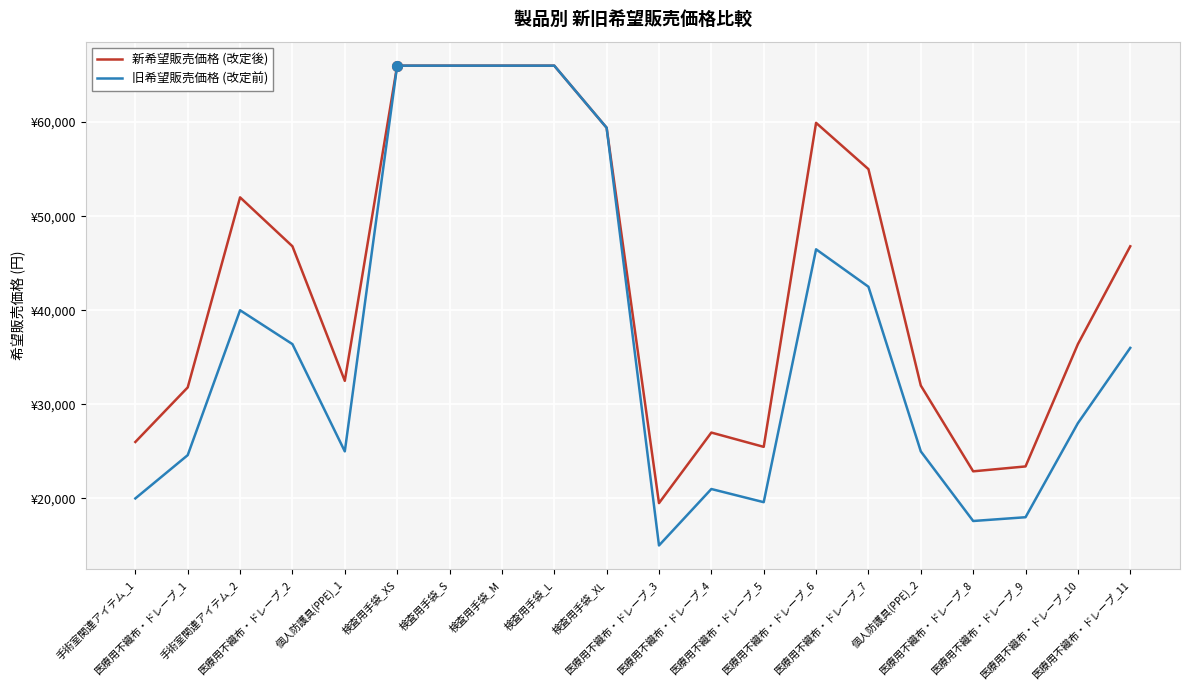

Which category has the lowest value across all series?

医療用不織布・ドレープ_3